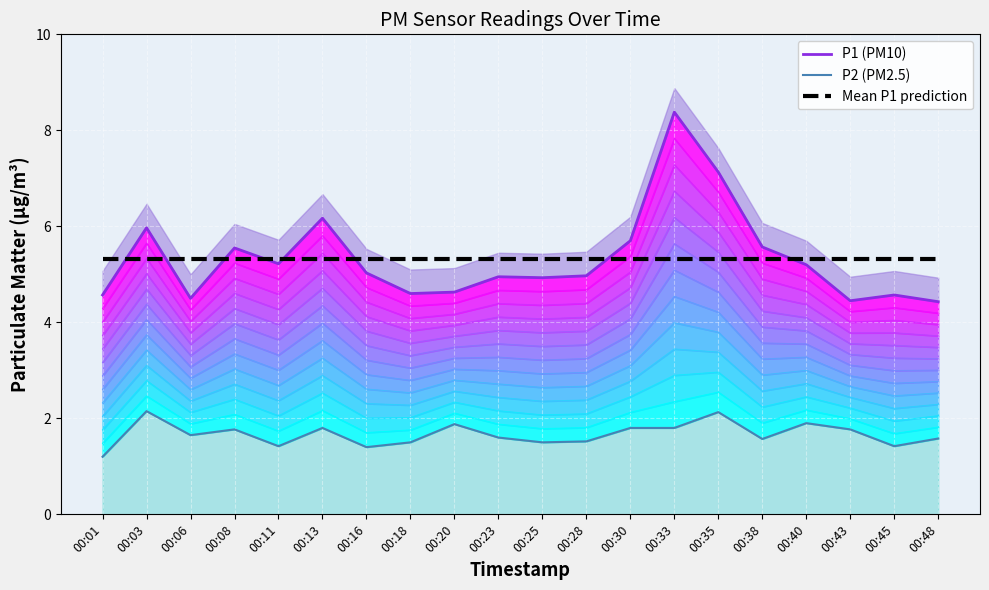

List the labels in order of Mean P1 prediction value, largest first.

00:01, 00:03, 00:06, 00:08, 00:11, 00:13, 00:16, 00:18, 00:20, 00:23, 00:25, 00:28, 00:30, 00:33, 00:35, 00:38, 00:40, 00:43, 00:45, 00:48